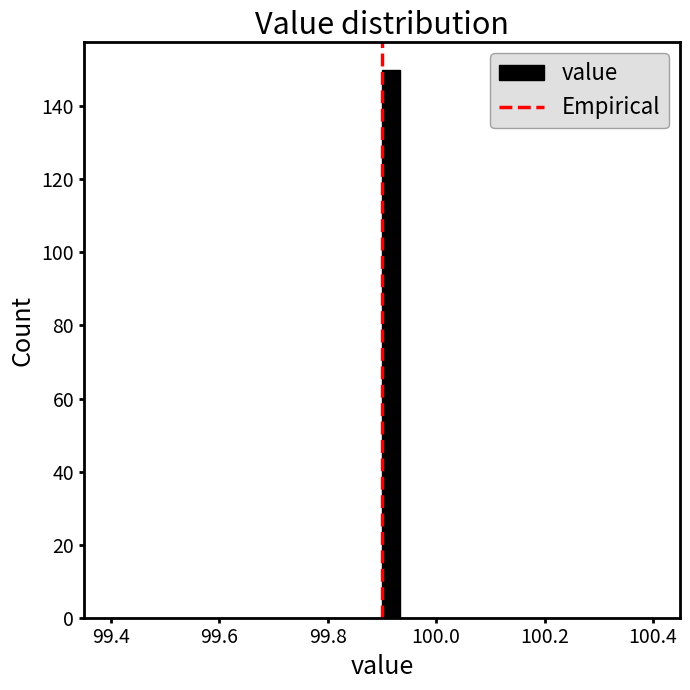

Around what value on the x-axis is the tallest bar? Give the approximate position of its centre, as read against the axis.

99.92